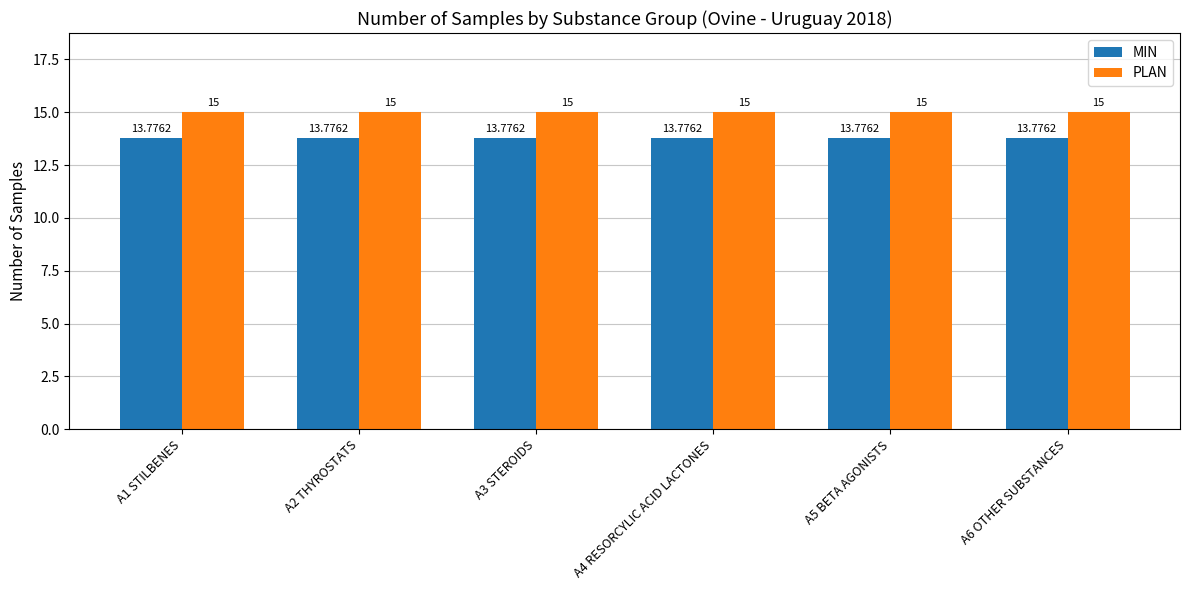

What is the sum of all MIN values?

82.7